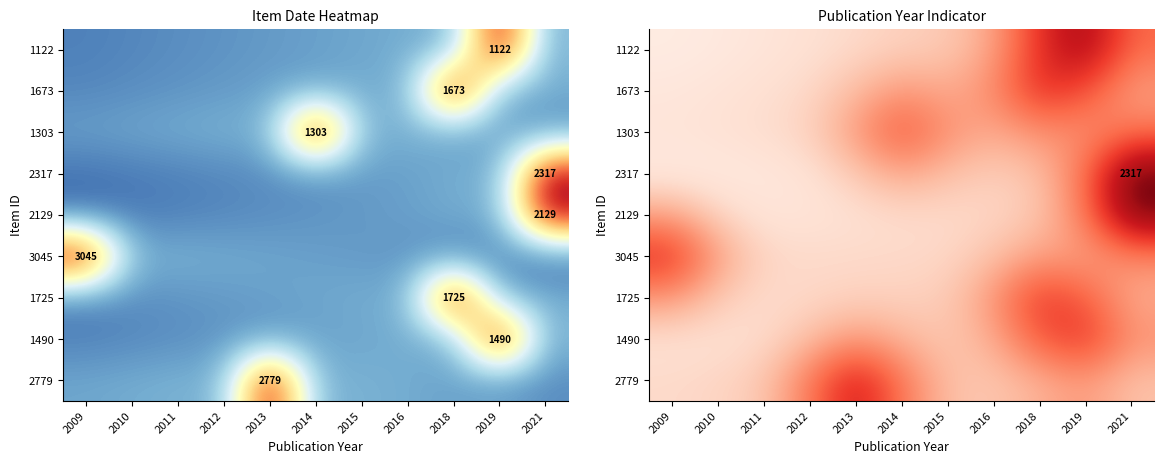

Rank the series by their maximum value, from highest to lowest.

2317, 2129, 1122, 2779, 3045, 1673, 1490, 1725, 1303